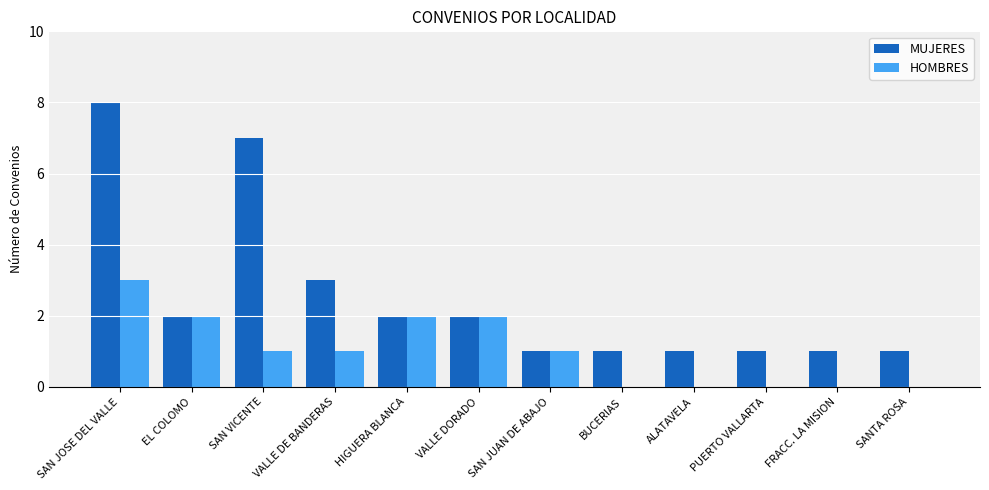

Which series changed the most between SAN JUAN DE ABAJO and SANTA ROSA?

HOMBRES